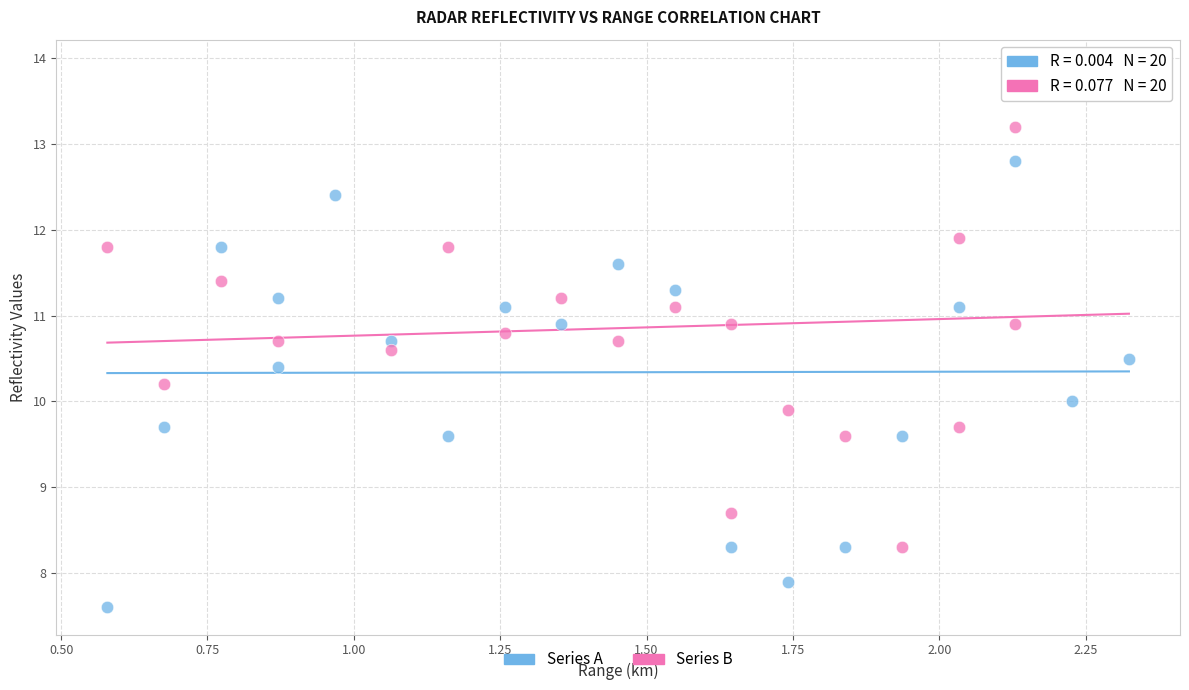

Which series has the largest Y range (max minus min)?

Series B